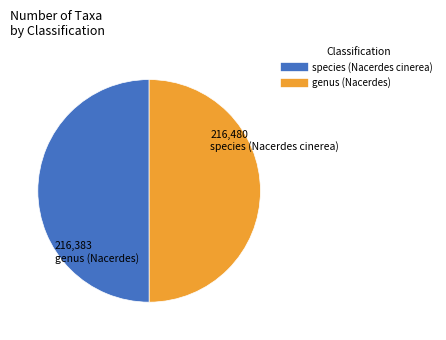

True or false: species (Nacerdes cinerea) accounts for 50% of the total.

True